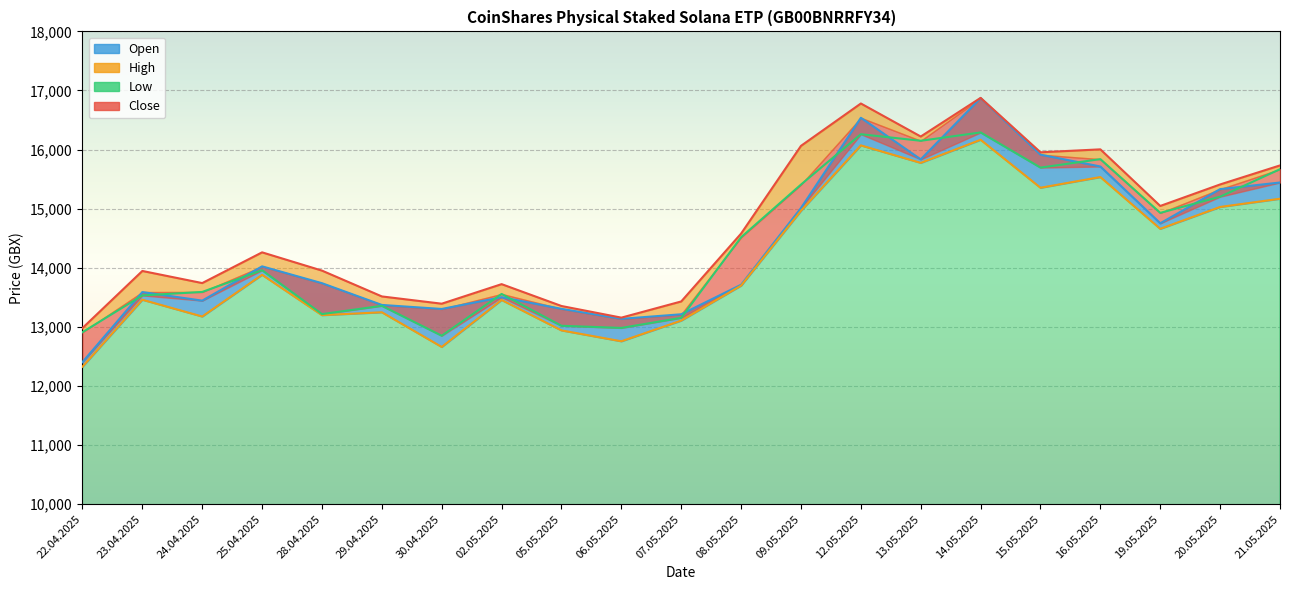

Is it true that Open equals 12404 at 22.04.2025?

True